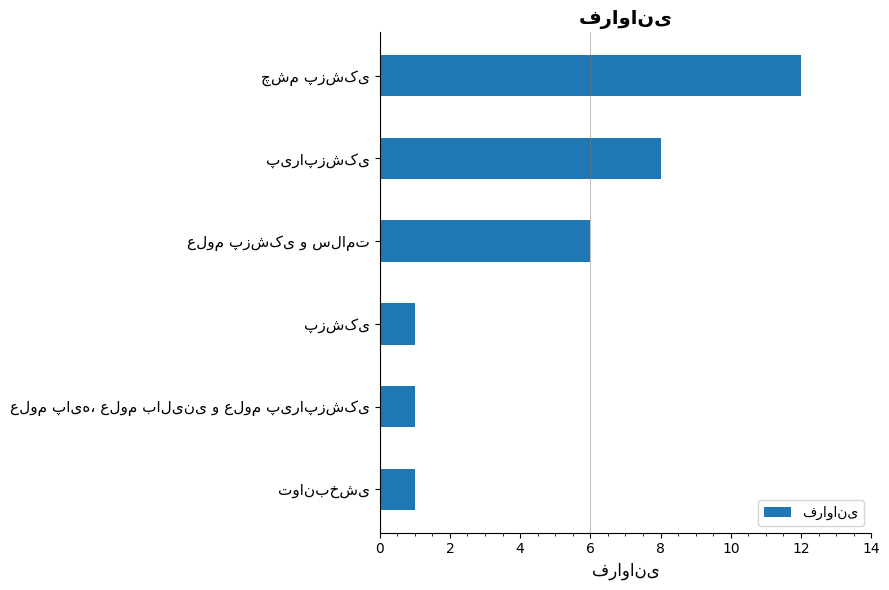

How many series are shown in this chart?

1